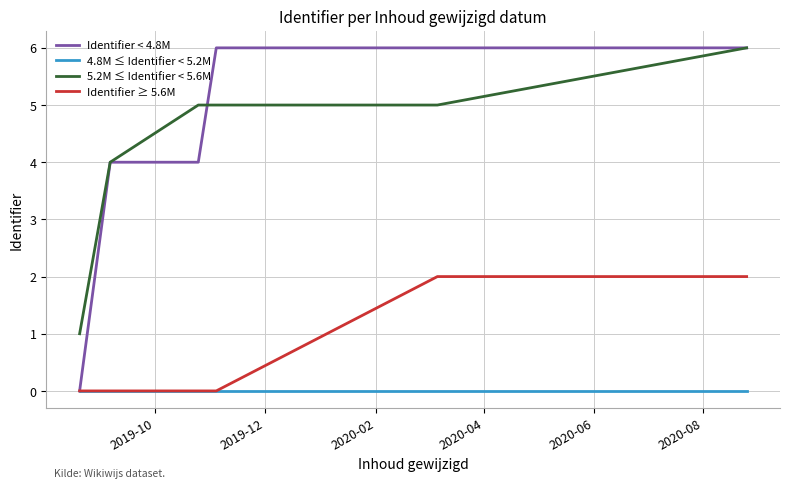

What is the minimum value for 5.2M ≤ Identifier < 5.6M?

1